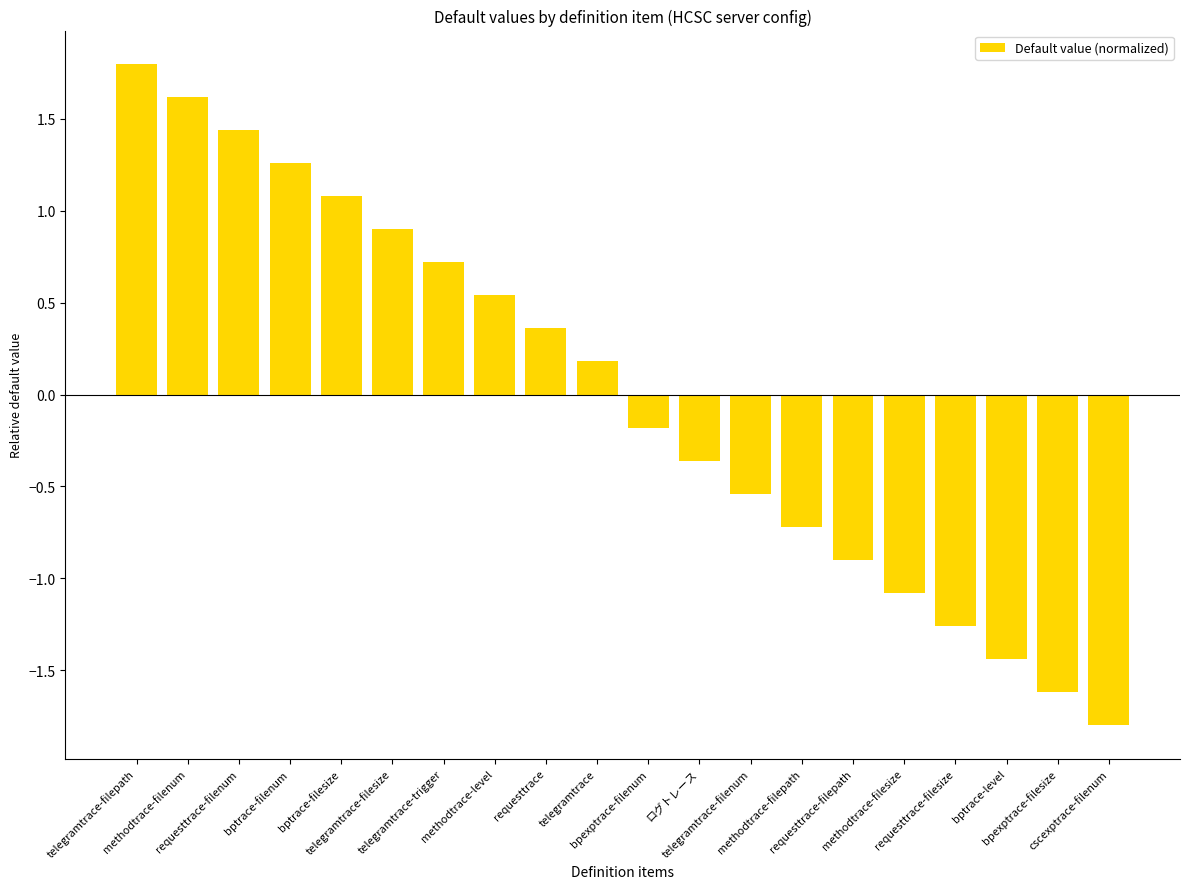

The value at cscexptrace-filenum is -1.8. True or false?

True